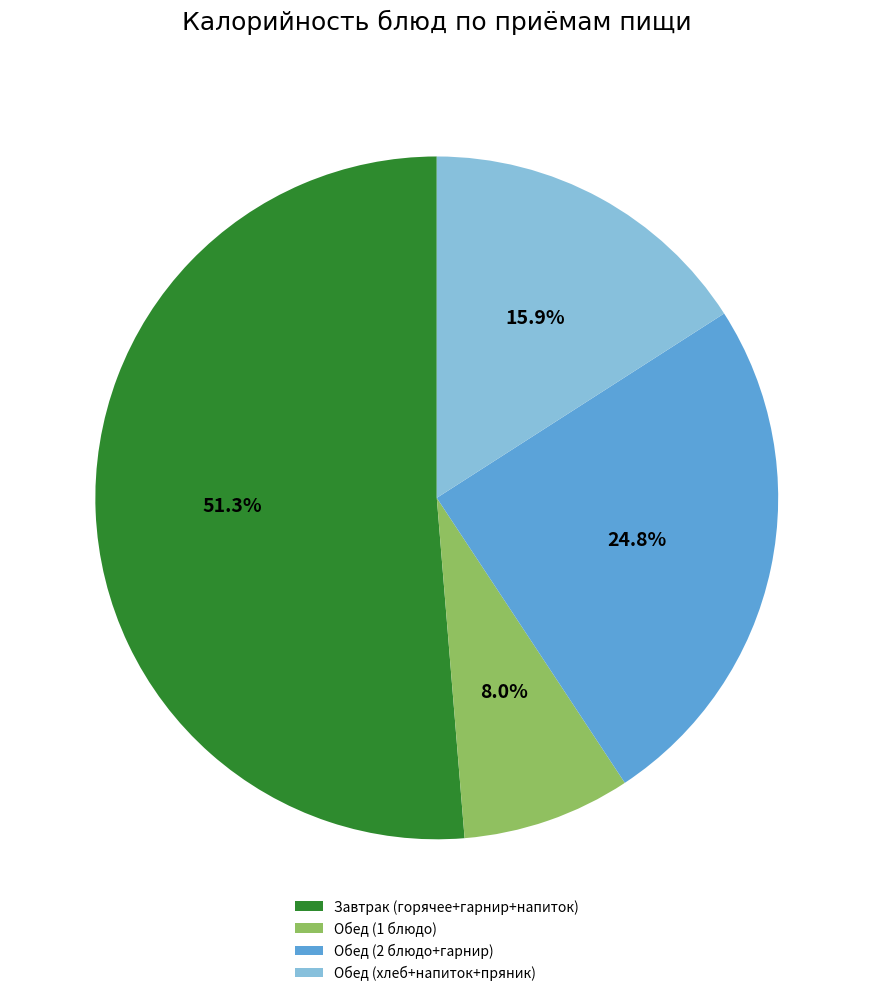

Which has a higher value, Завтрак (горячее+гарнир+напиток) or Обед (хлеб+напиток+пряник)?

Завтрак (горячее+гарнир+напиток)